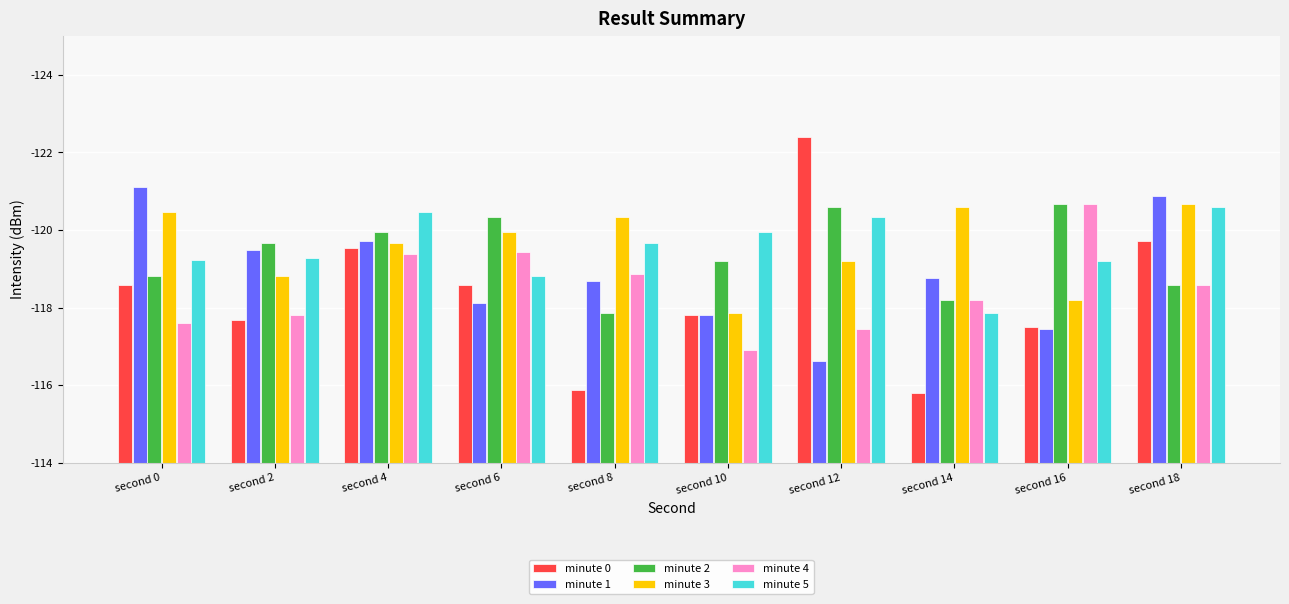

Does the chart contain stacked bars?

No